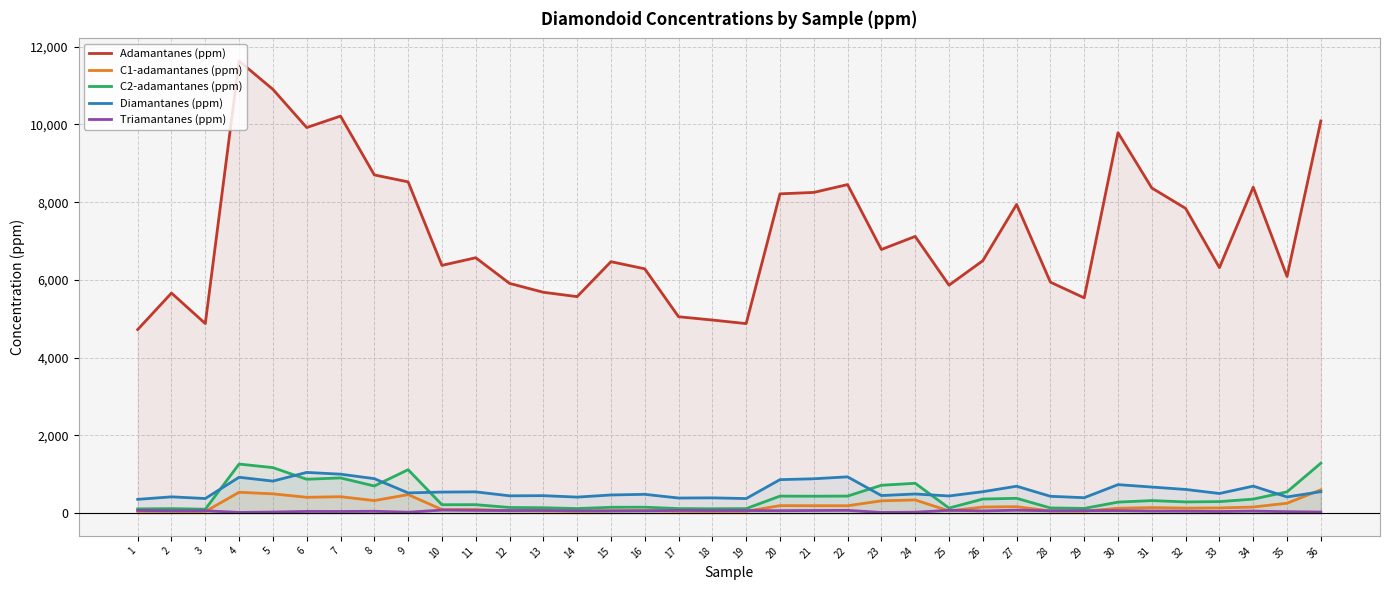

How many data points in Diamantanes (ppm) are above 523?

18